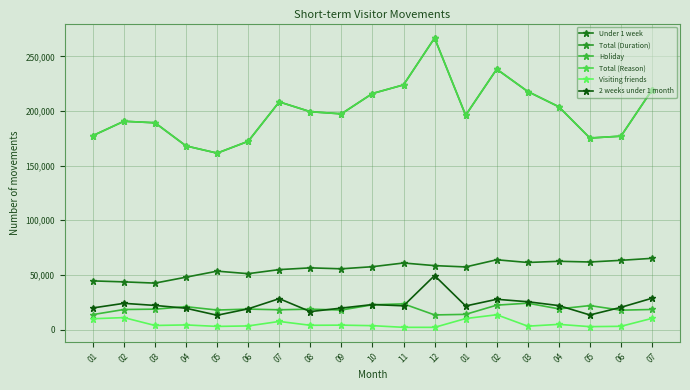

At which label is 2 weeks under 1 month closest to 31210?

07